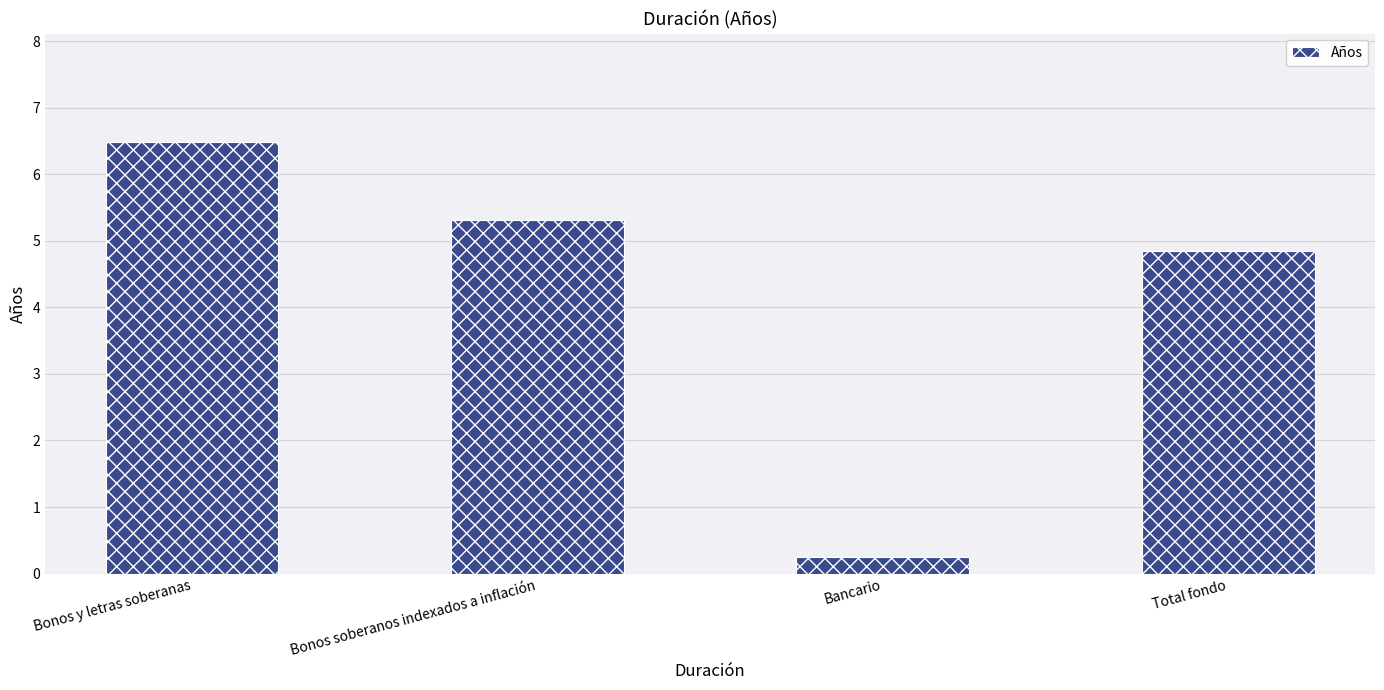

What value does the data have at Bancario?

0.2